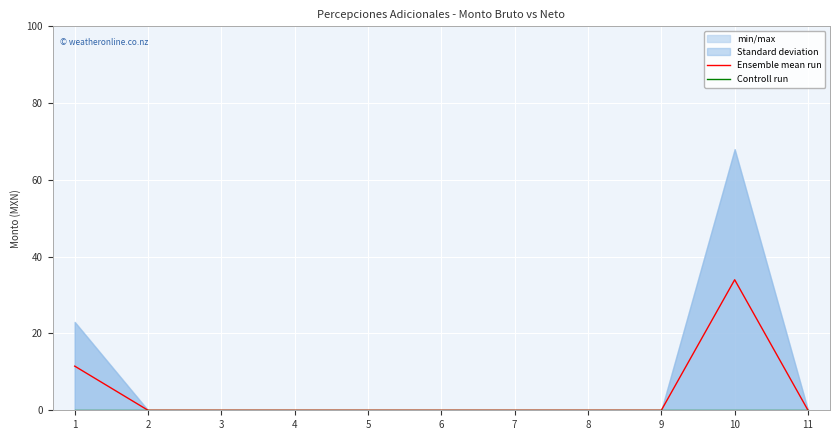

Reading left to right, transcribe all the data shown in this chart.

Ensemble mean run: 1=11.5	2=0.0	3=0.0	4=0.0	5=0.0	6=0.0	7=0.0	8=0.0	9=0.0	10=34.0	11=0.0
Controll run: 1=0.0	2=0.0	3=0.0	4=0.0	5=0.0	6=0.0	7=0.0	8=0.0	9=0.0	10=0.0	11=0.0